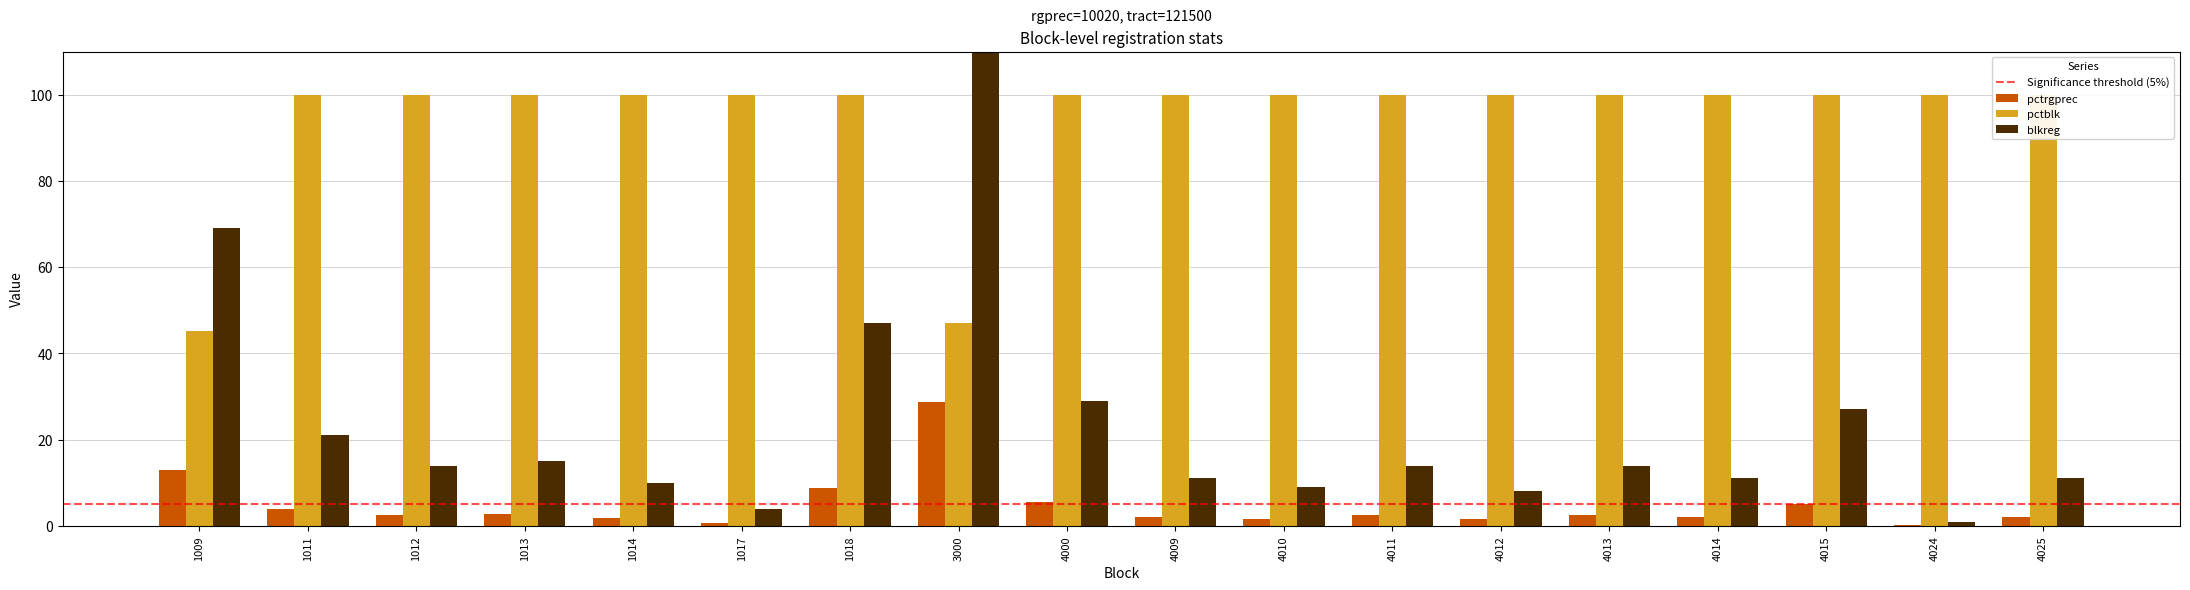

Which series has the widest spread of values?

blkreg